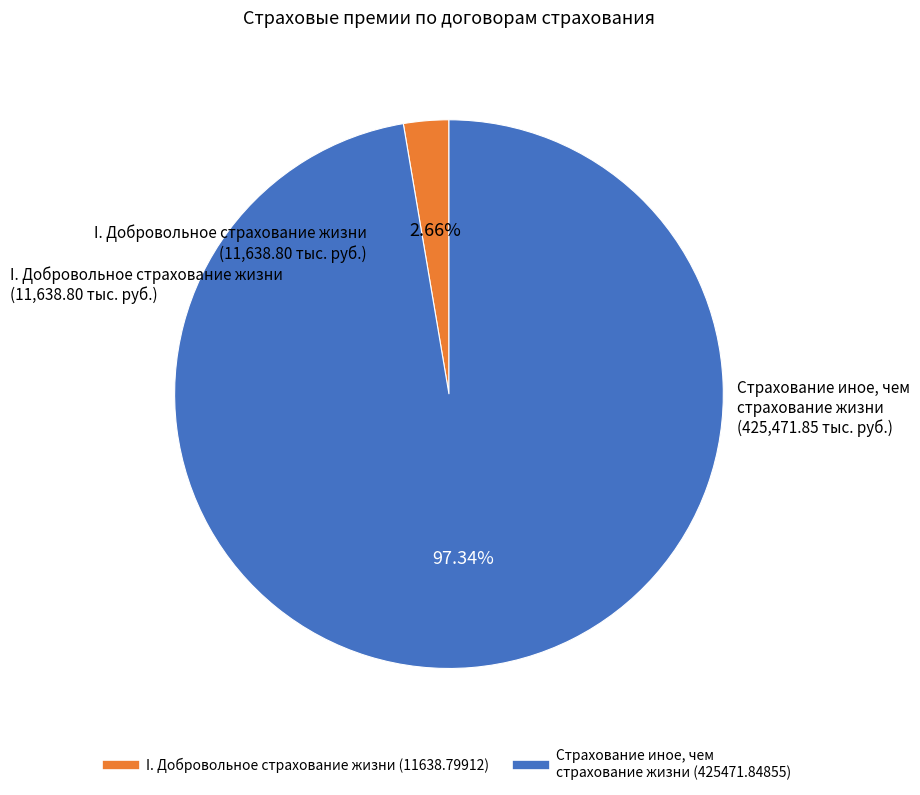

Does any single category account for the majority?

Yes